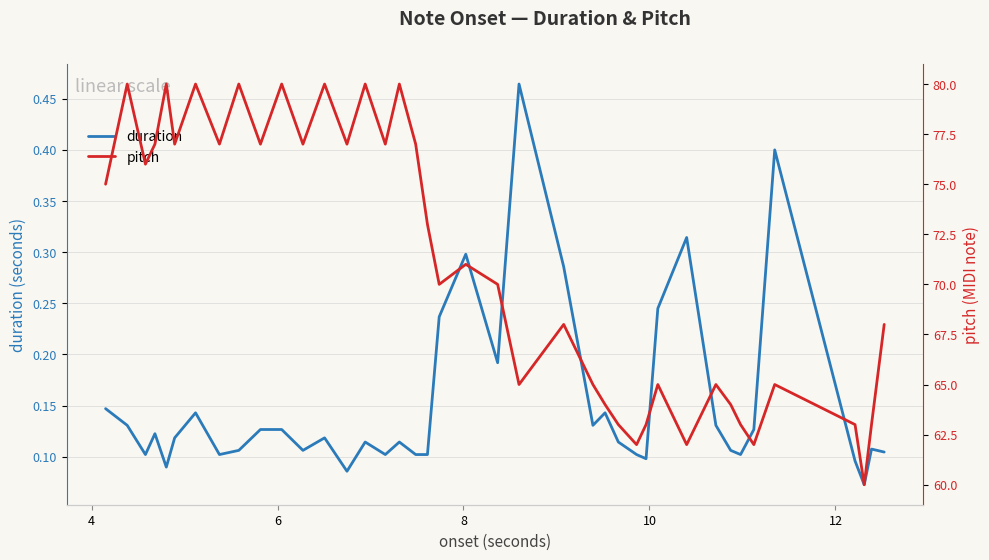

Rank the series at 6 from lowest to highest value.

duration, pitch